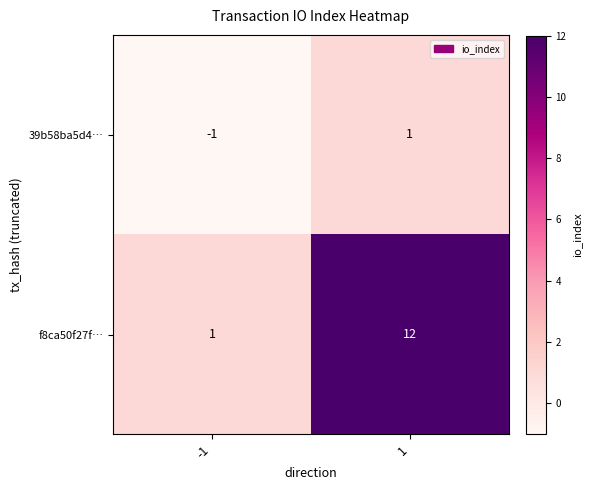

What is the minimum value shown in the chart?

-1